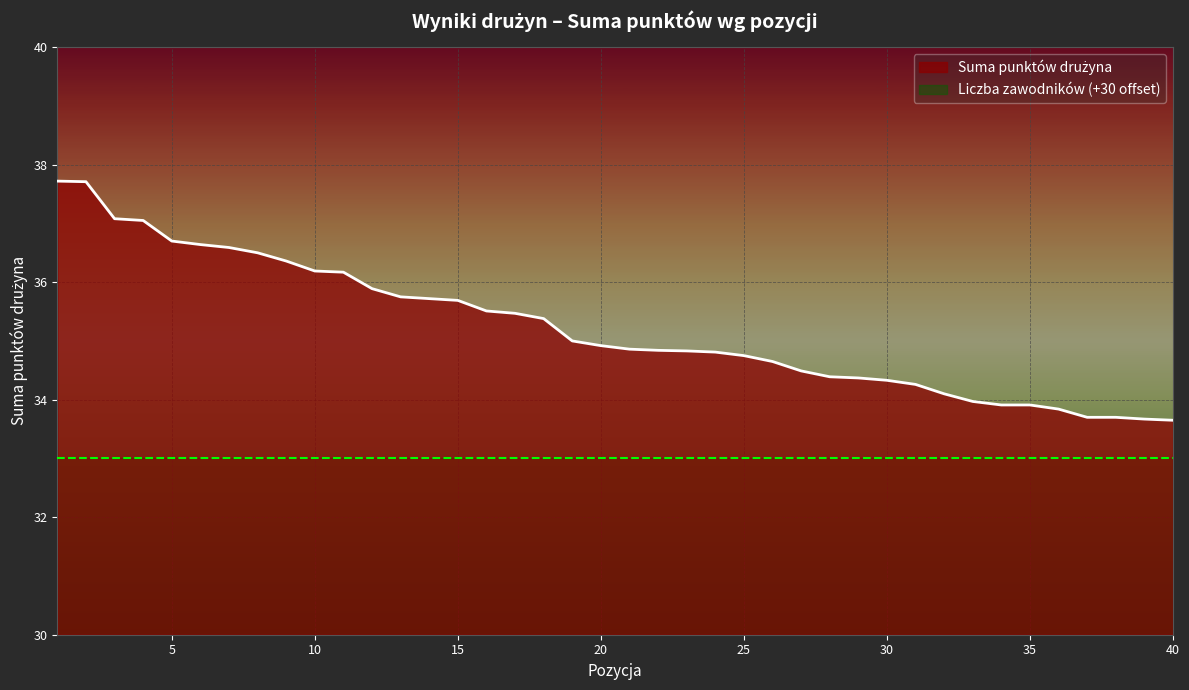

List the labels in order of value, smallest first.

40, 39, 37, 38, 36, 34, 35, 33, 32, 31, 30, 29, 28, 27, 26, 25, 24, 23, 22, 21, 20, 19, 18, 17, 16, 15, 14, 13, 12, 11, 10, 9, 8, 7, 6, 5, 4, 3, 2, 1